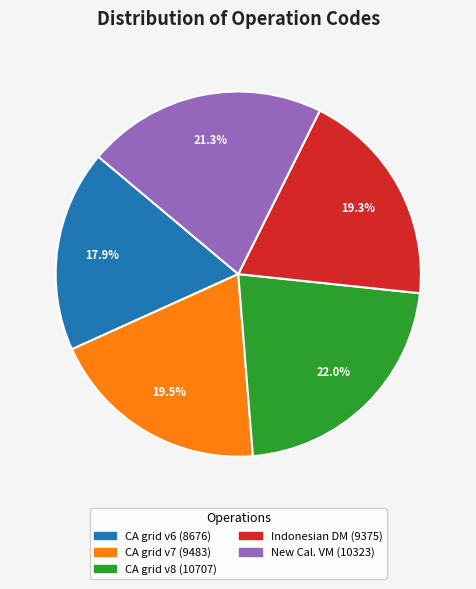

Is there any slice that represents more than half of the pie?

No